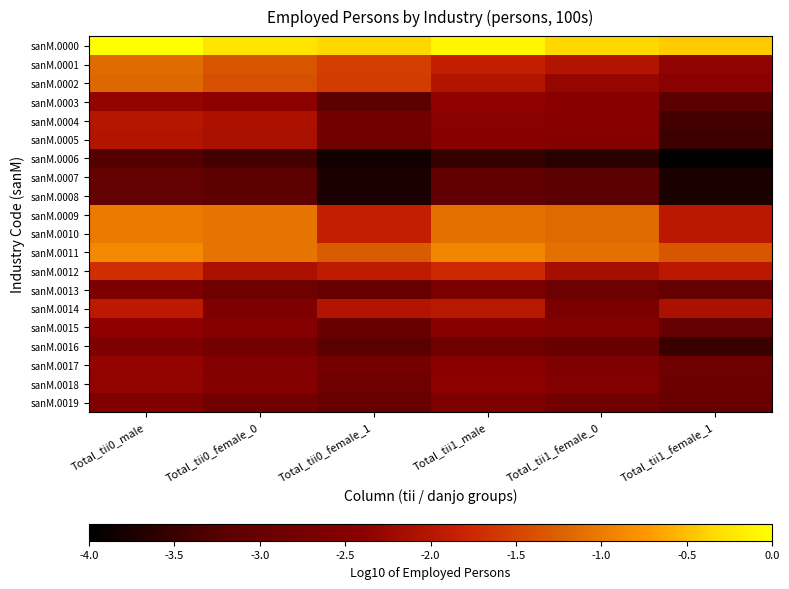

At which category is the sum across all series the highest?

Total_tii0_male